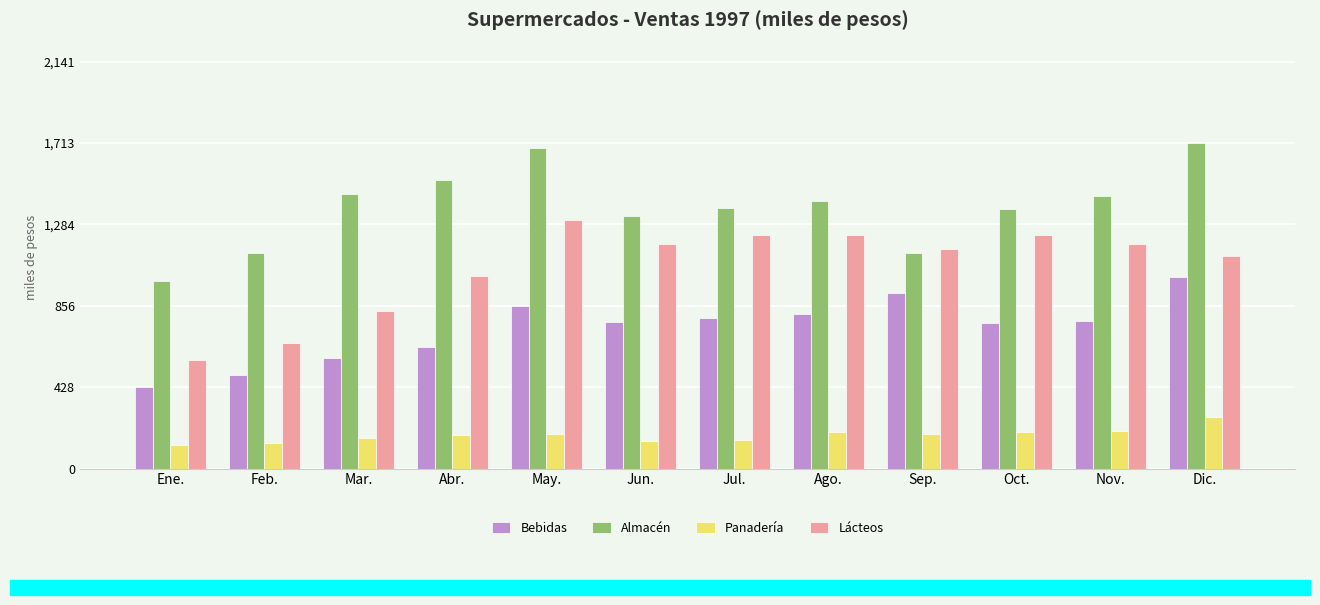

What is the average value of the Panadería series?

175.3